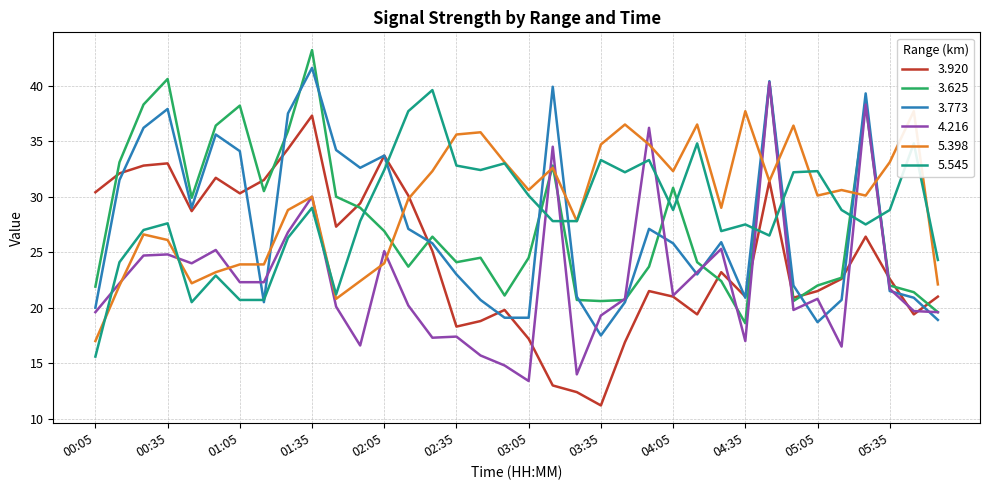

How many interior local valleys does the 3.920 series have?

9